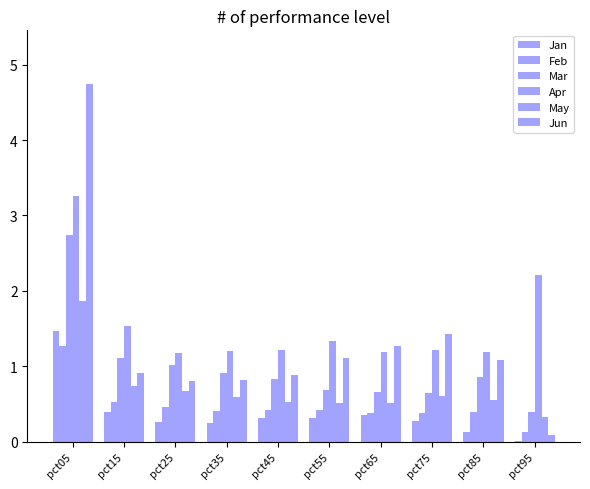

Is the value of Jan at pct15 greater than the value of Jun at pct95?

Yes